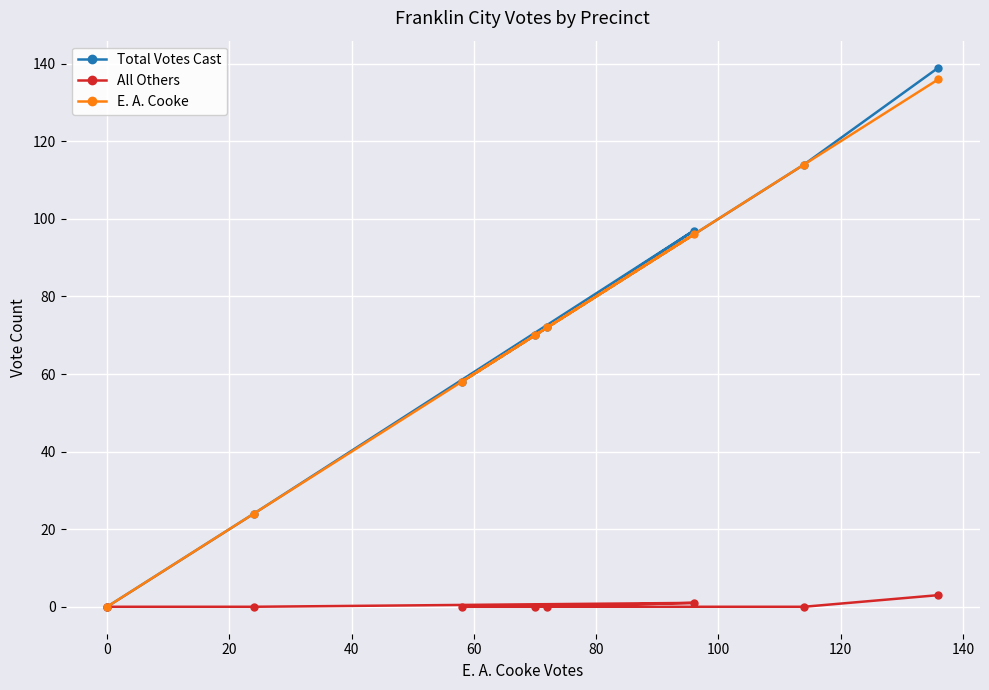

Which series has the widest spread of values?

Total Votes Cast